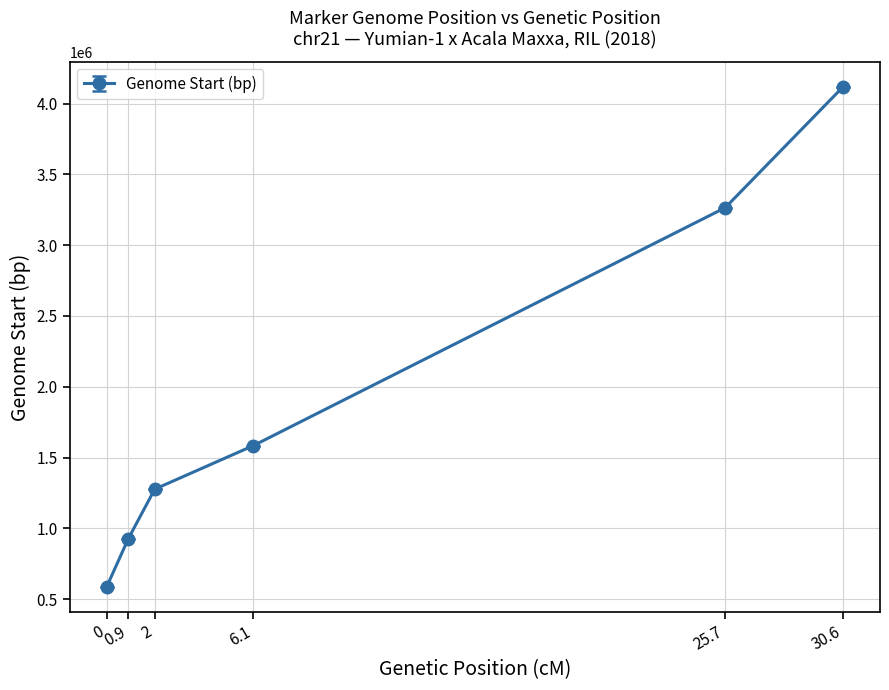

True or false: the data has more than 1 interior local peaks.

False